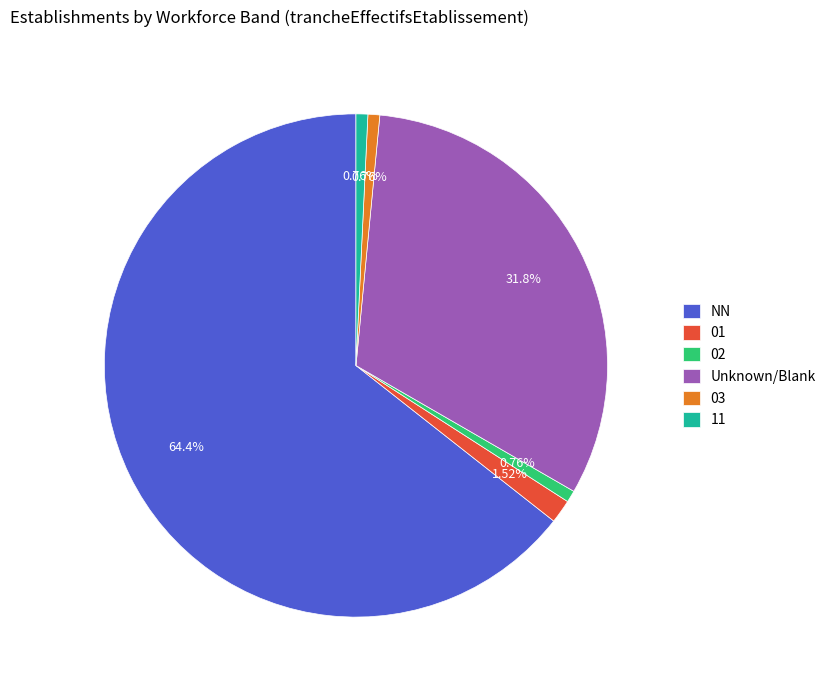

The 11 slice represents 1% of the pie. True or false?

True